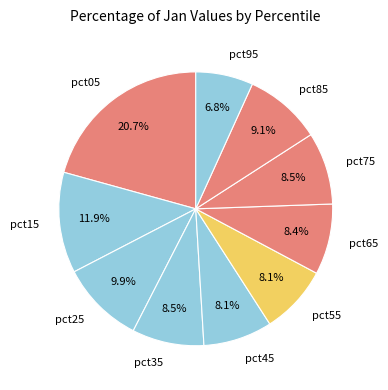

What is the smallest slice in the pie chart?

pct95